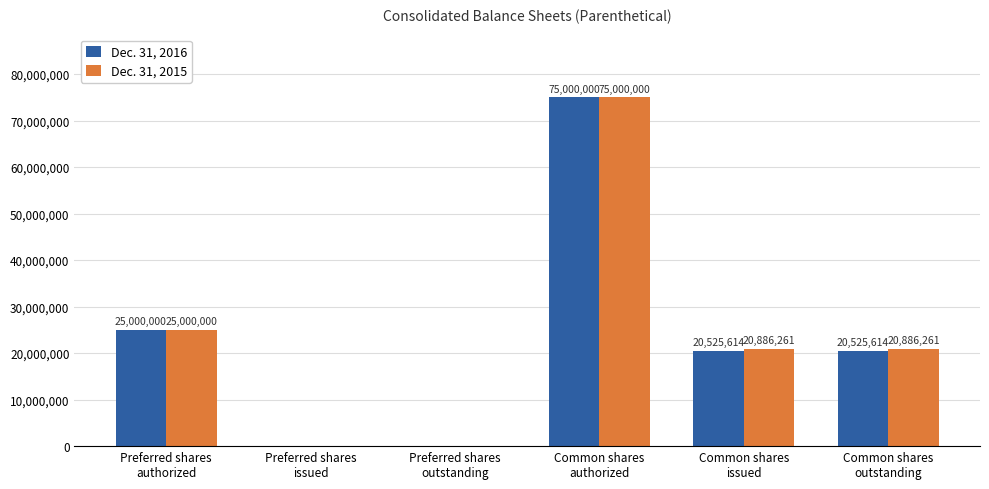

Count the number of data series in this chart.

2